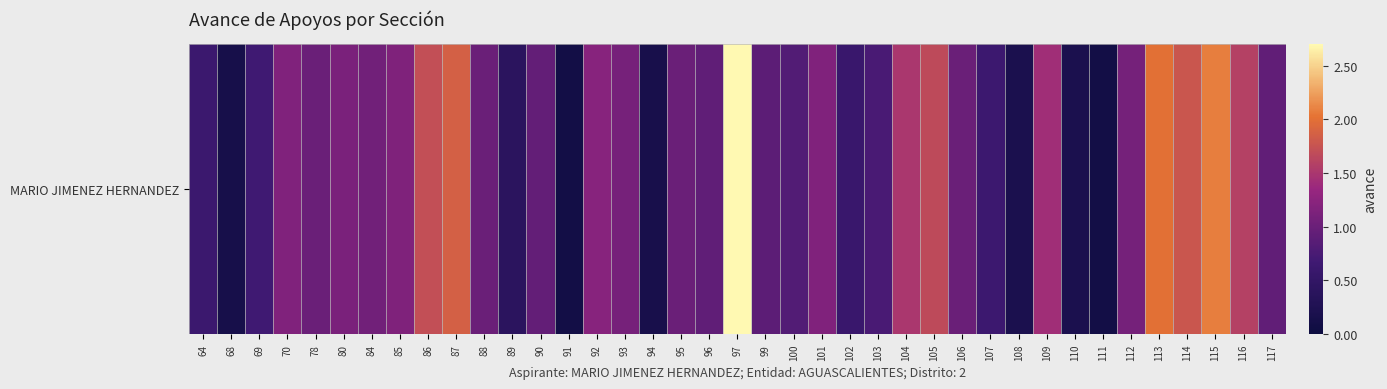

List the labels in order of value, smallest first.

91, 111, 68, 94, 108, 110, 89, 102, 64, 107, 69, 103, 100, 99, 96, 117, 90, 78, 88, 95, 106, 84, 112, 93, 80, 85, 70, 101, 92, 109, 104, 116, 105, 86, 114, 87, 113, 115, 97